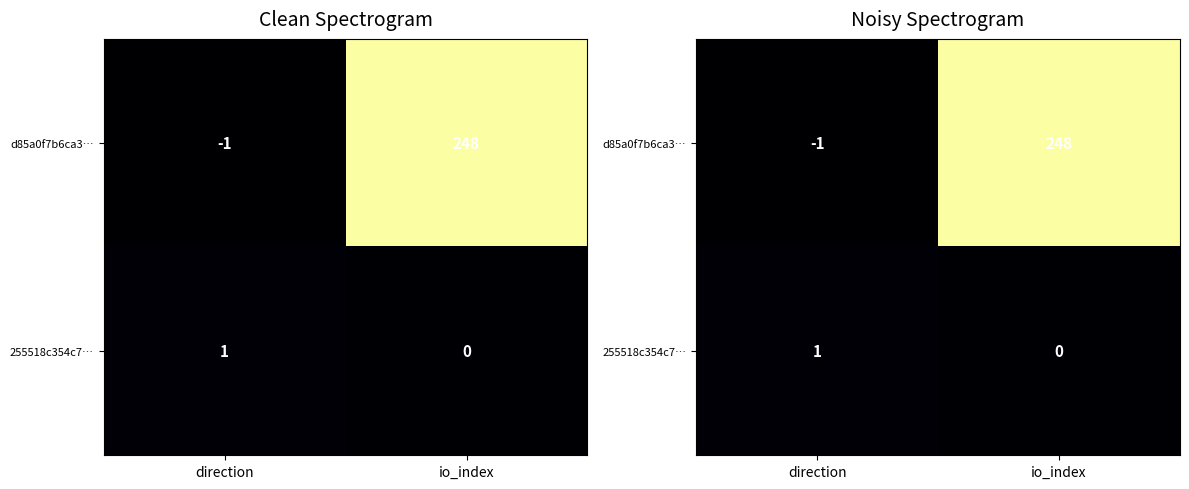

Between io_index and direction, which is larger?

io_index